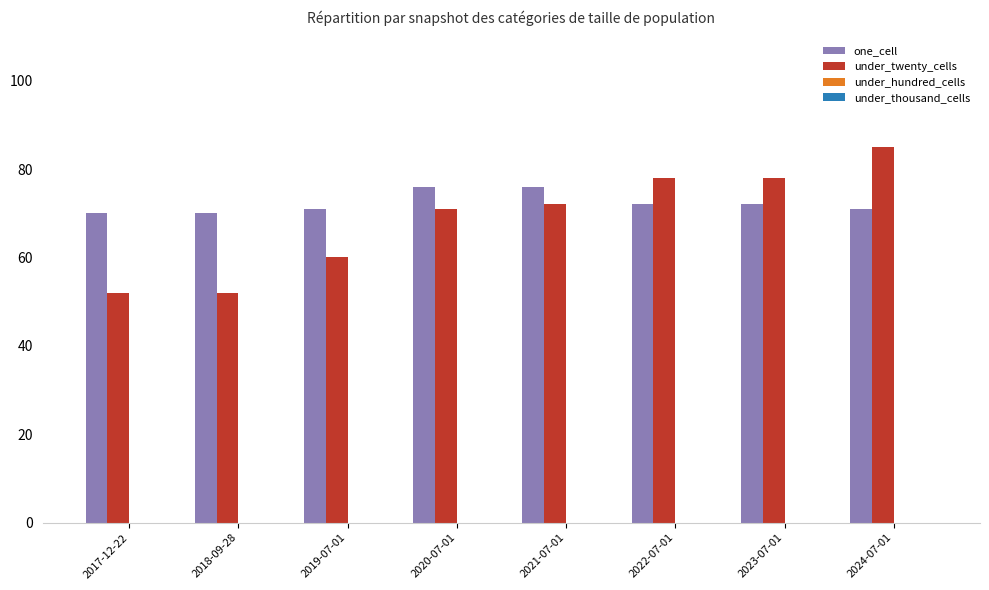

Rank the series at 2018-09-28 from lowest to highest value.

under_twenty_cells, one_cell